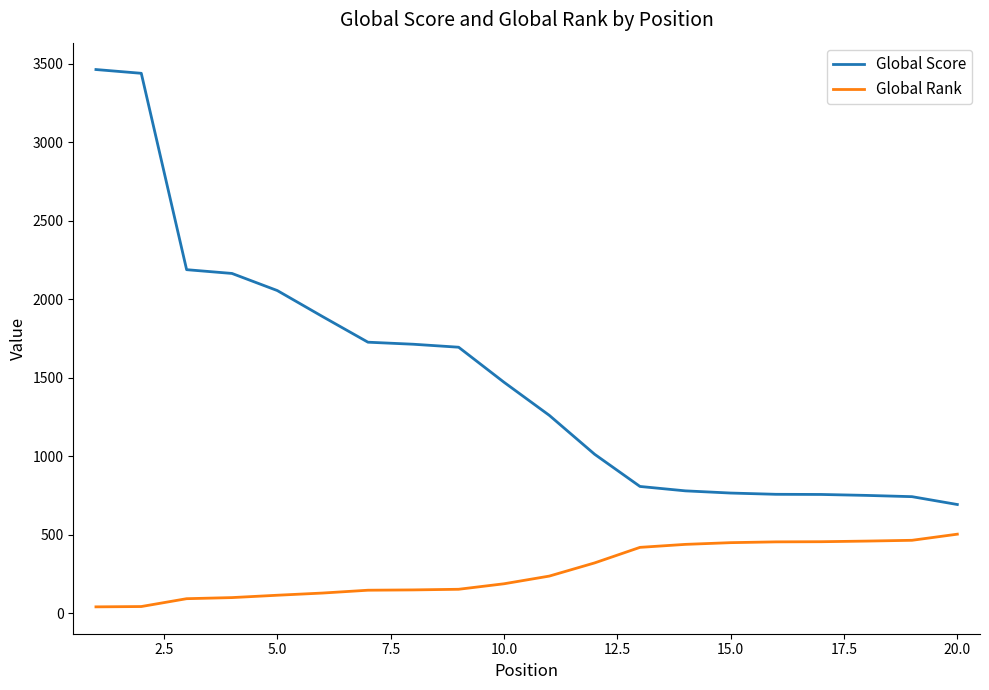

Which series has the widest spread of values?

Global Score